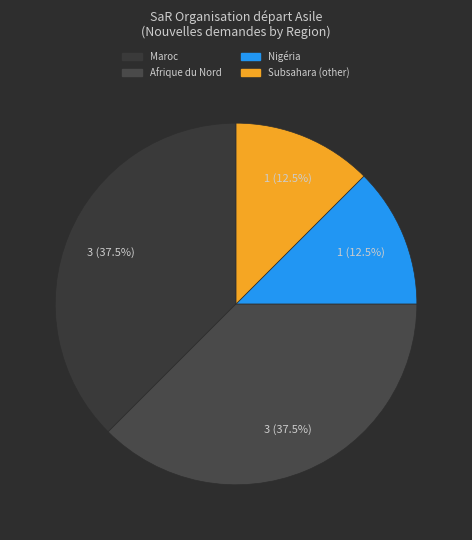

To the nearest percent, what is the difference between the largest and smallest slice percentages?

25%